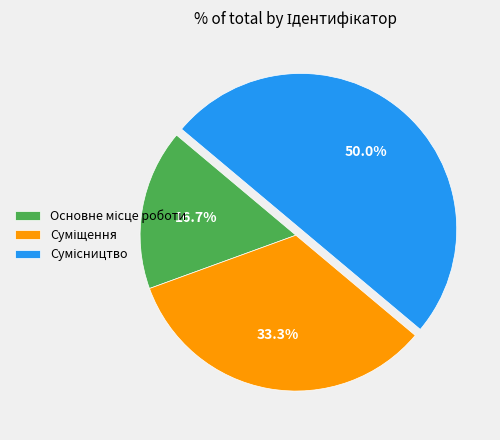

How many slices are in this pie chart?

3